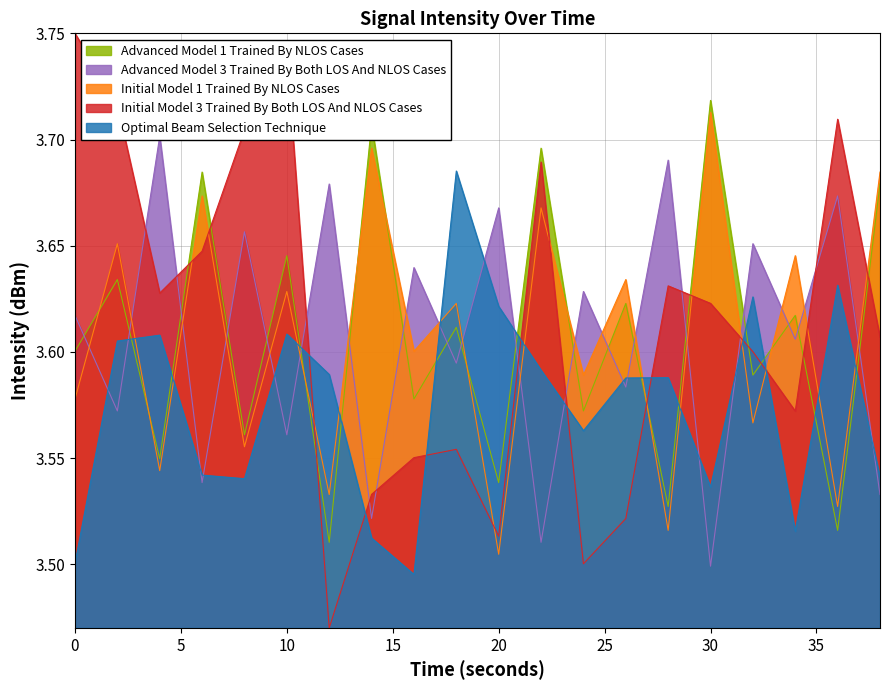

True or false: Initial Model 3 Trained By Both LOS And NLOS Cases has a value of 4.6 at 20.

False